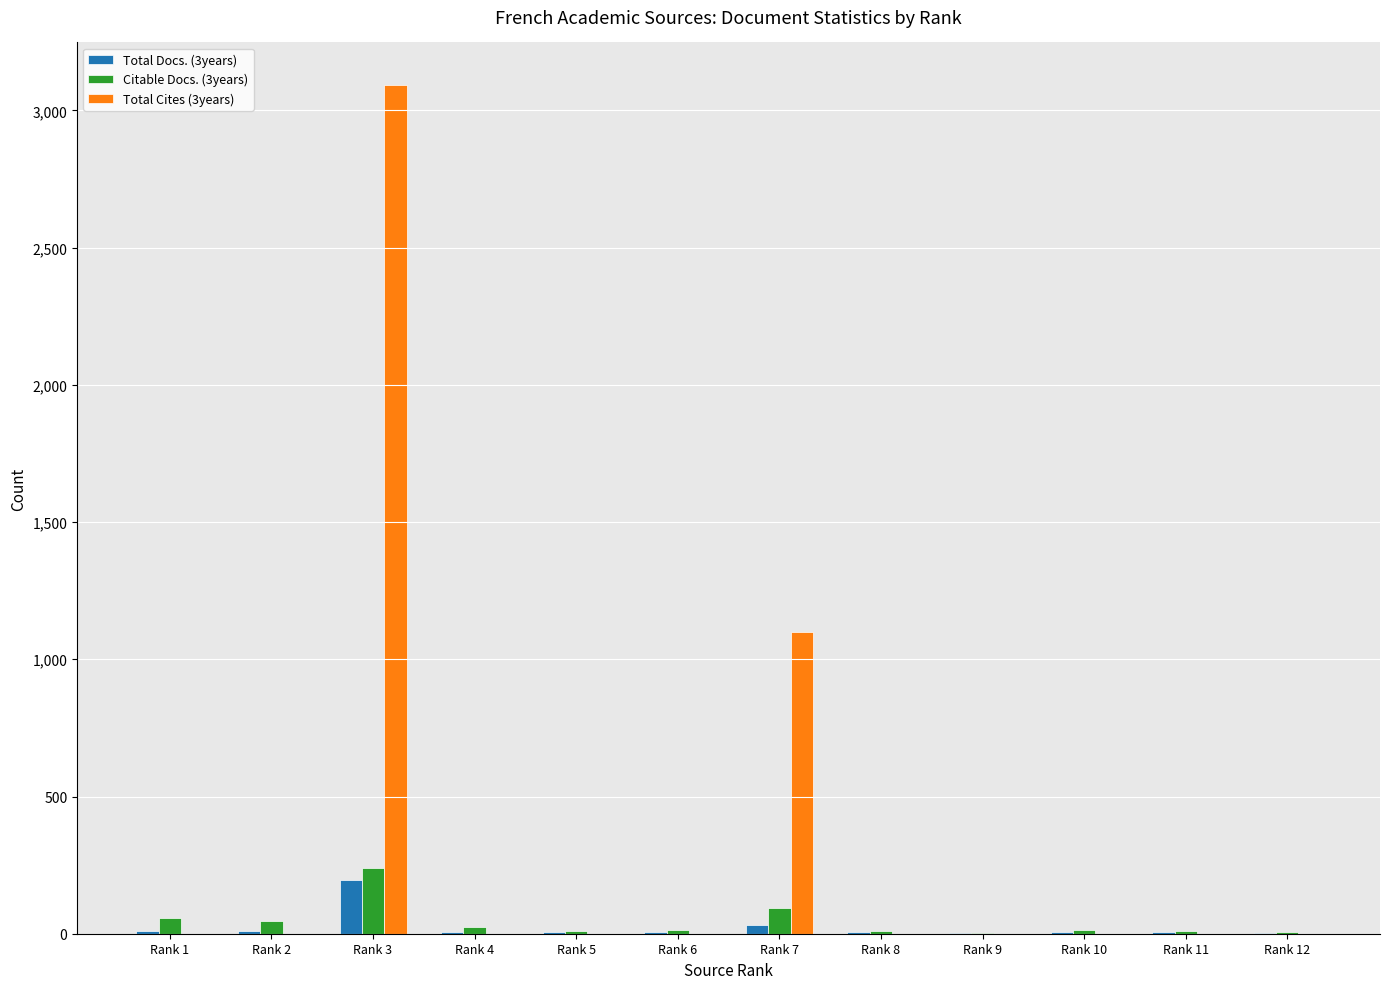

How many values in the Total Cites (3years) series exceed 0?

2